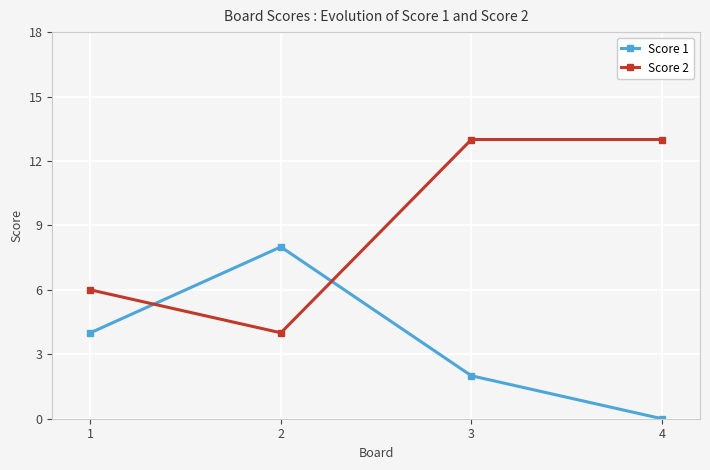

Which category has the lowest value across all series?

4